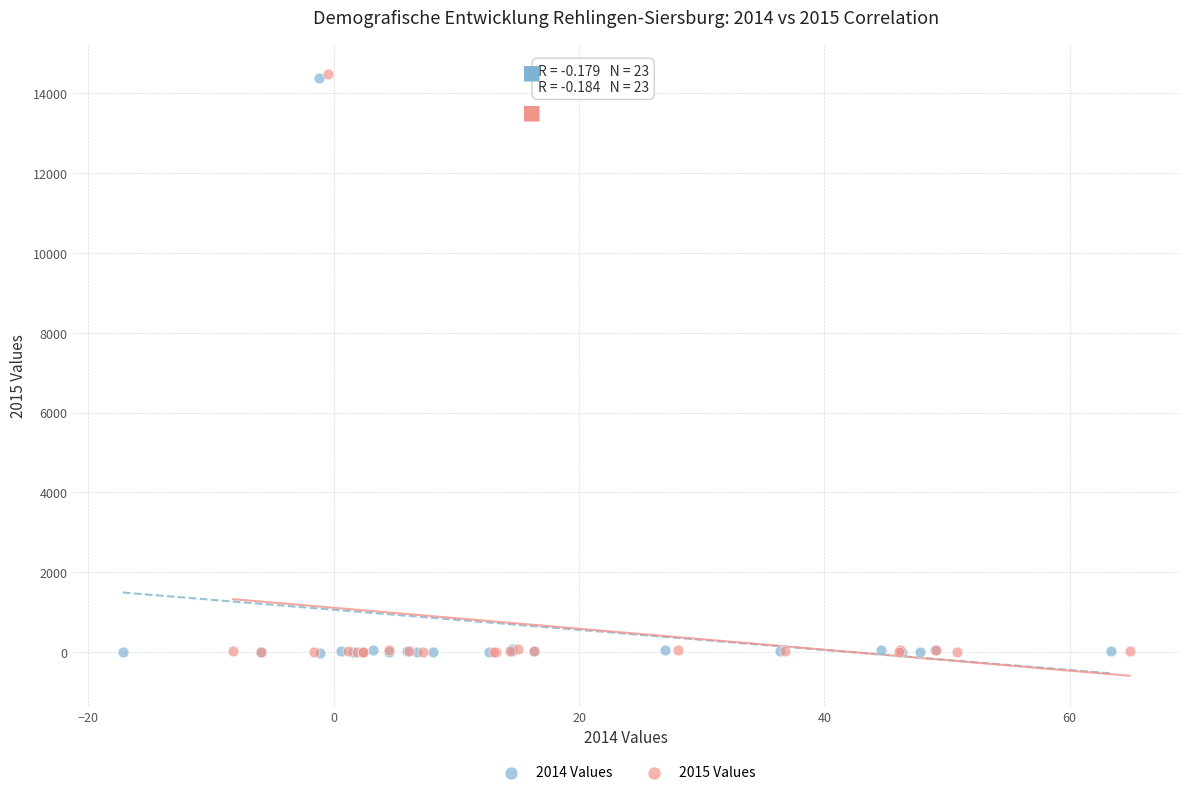

What are all the series names shown in the legend?

2014 Values, 2015 Values